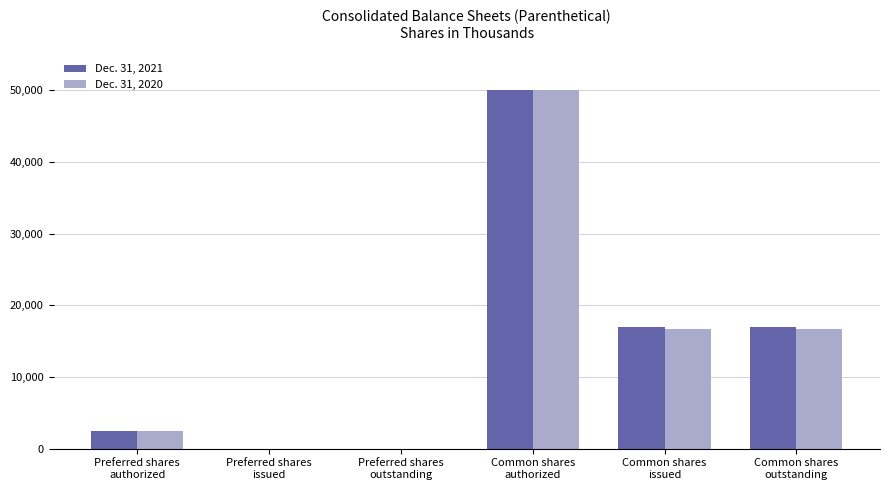

How many data points does each series have?

6